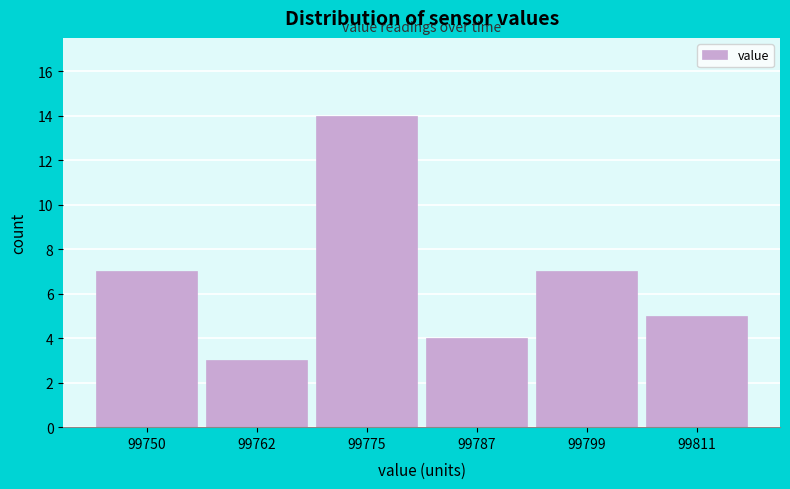

Reading left to right, list every bar in this chart as the range it spans on the x-axis followed by its height. Neither the bar edges nor the heights are printed on the chart, so give them approximately, as read against the axes.

99744 to 99756: 7
99756 to 99768: 3
99768 to 99780: 14
99780 to 99794: 4
99794 to 99806: 7
99806 to 99818: 5